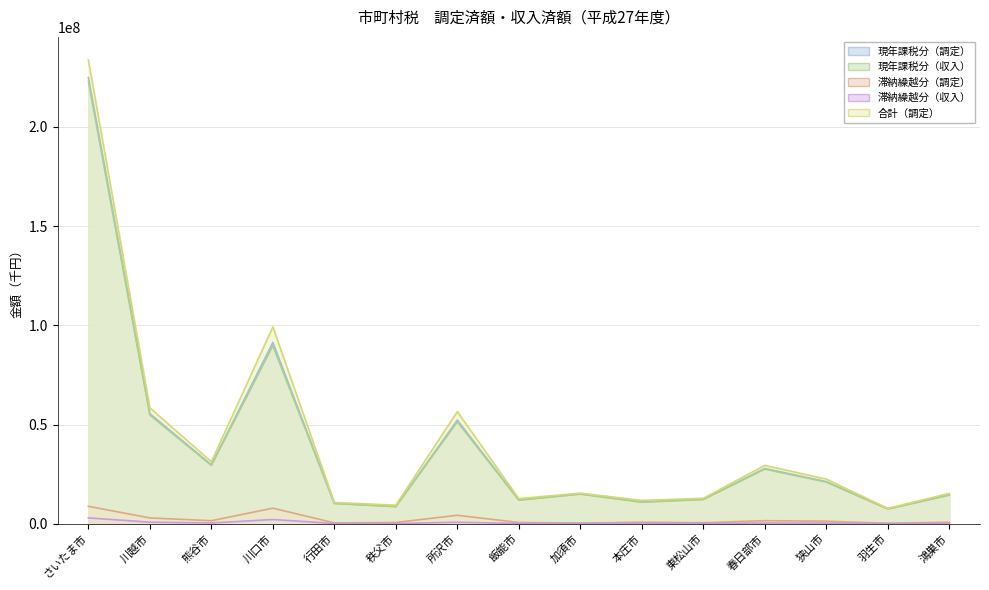

At which category does 現年課税分（収入） reach its first local valley?

熊谷市